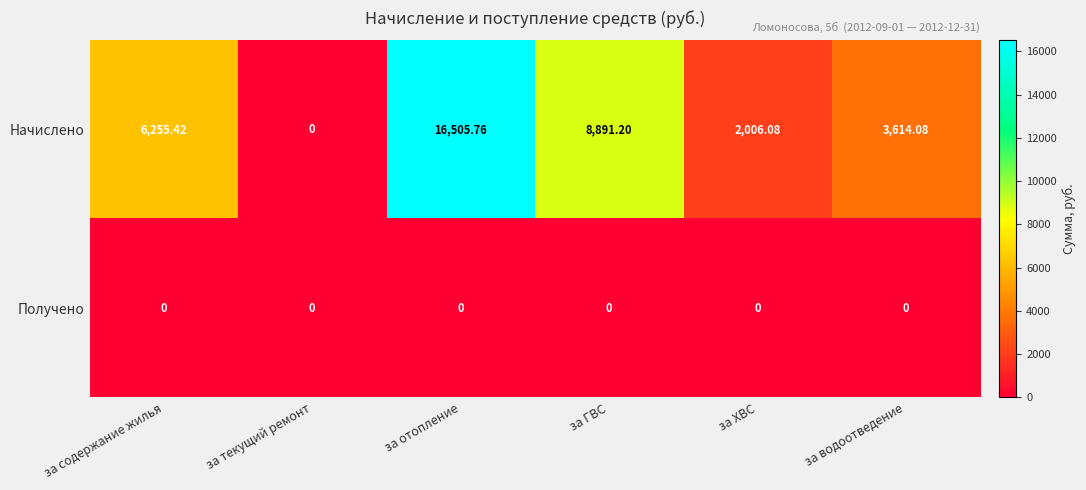

Rank the series by their average value, from highest to lowest.

Начислено, Получено